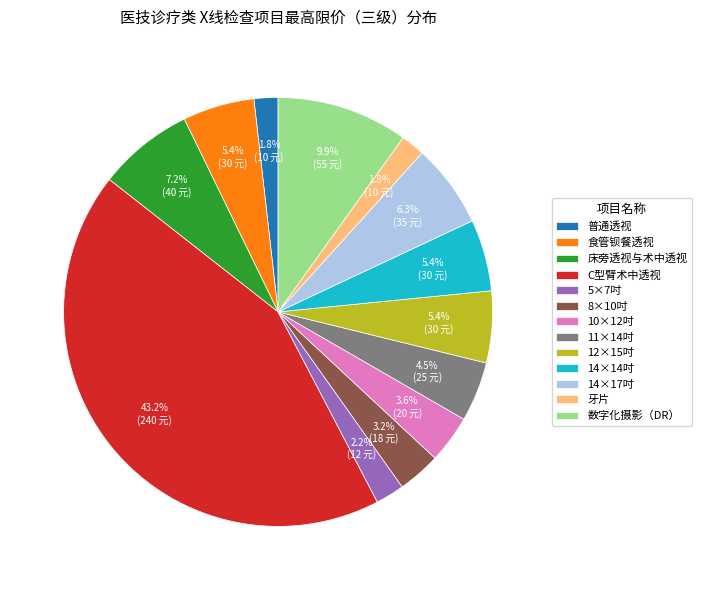

Which has a higher value, 食管钡餐透视 or 10×12吋?

食管钡餐透视